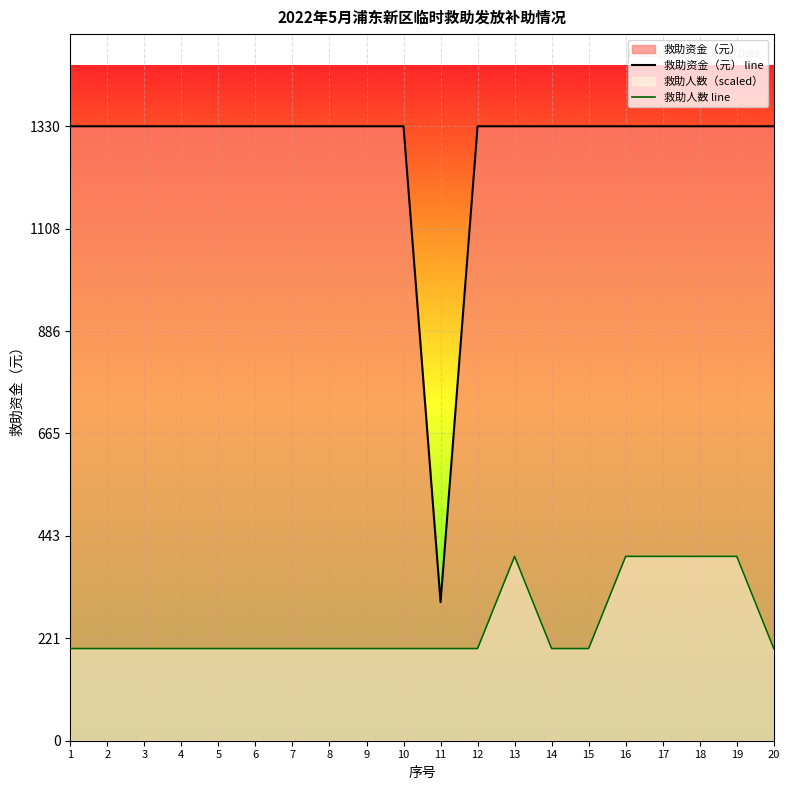

Count the number of categories in the chart.

20